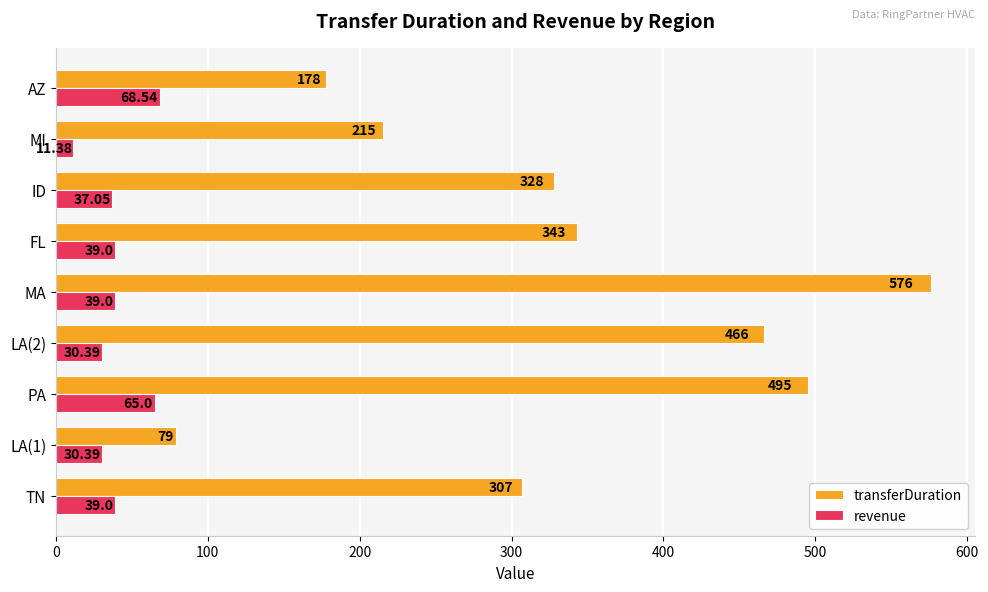

What is the difference between the maximum and minimum values in the transferDuration series?

497.0